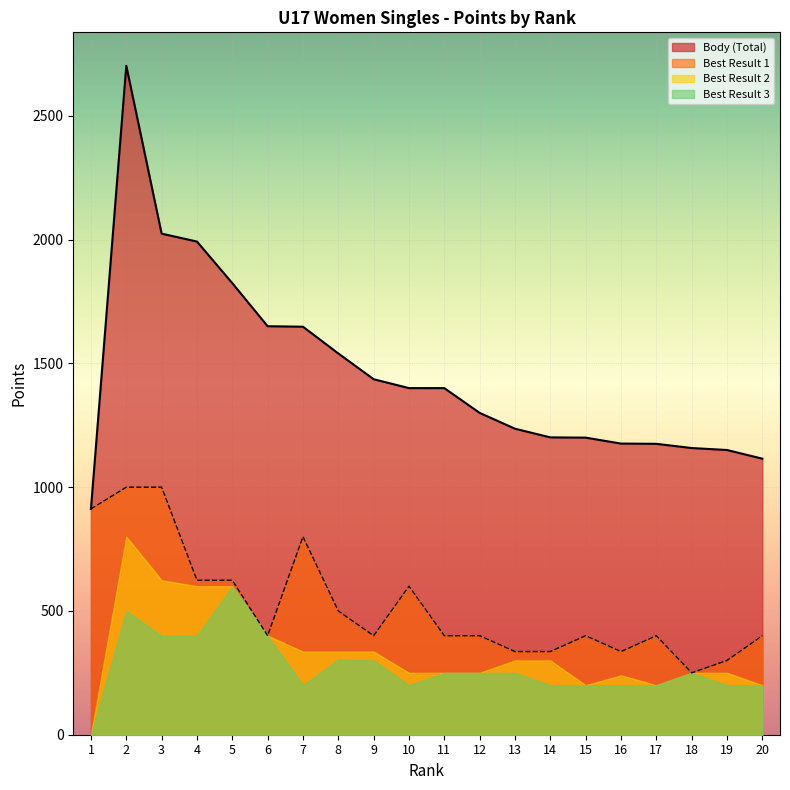

What are all the series names shown in the legend?

Body (Total), Best Result 1, Best Result 2, Best Result 3